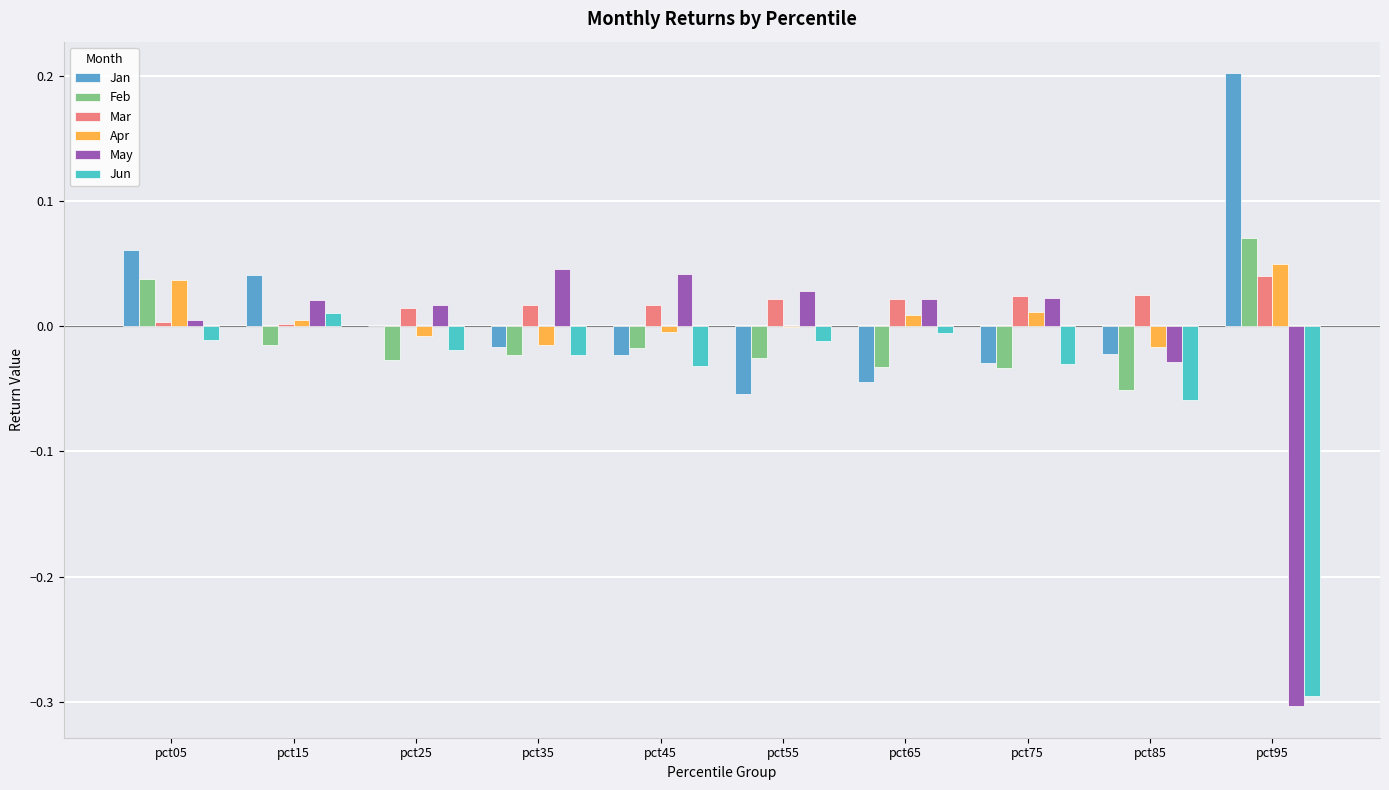

Is it true that May equals 0.0 at pct75?

True